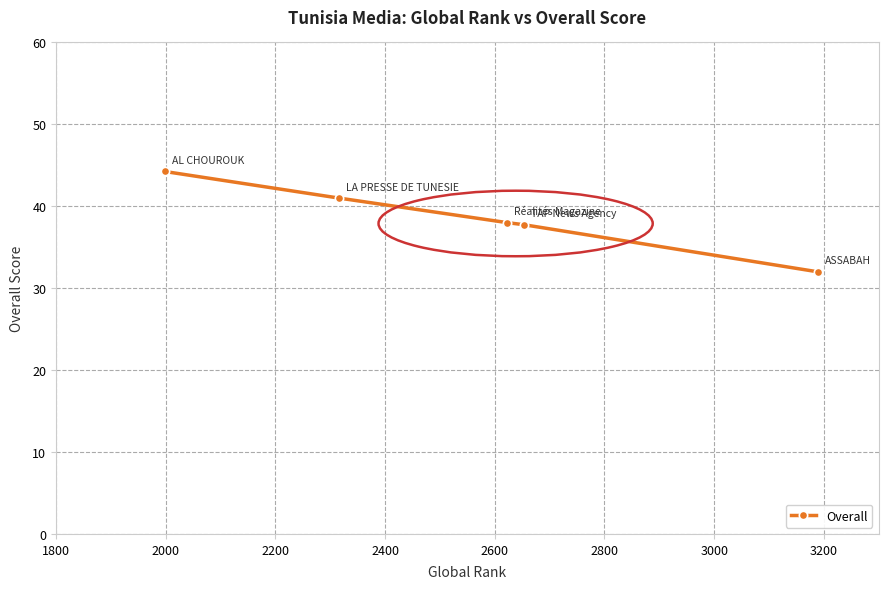

Count the number of categories in the chart.

5